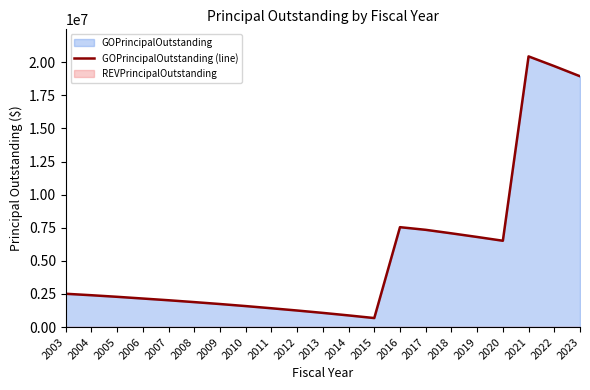

Which has a higher value, 2022 or 2017?

2022